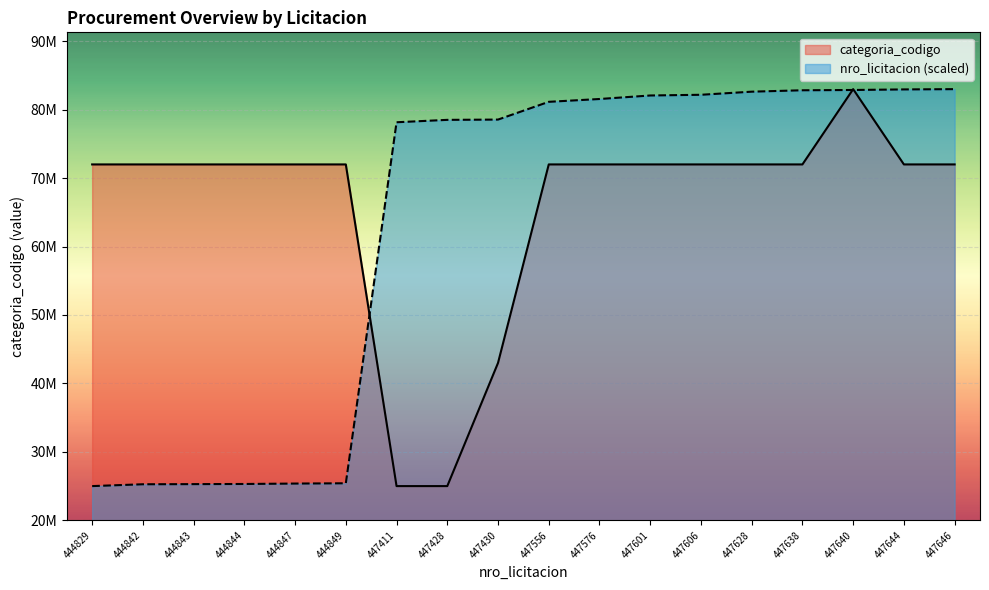

Rank the categories by nro_licitacion value from highest to lowest.

447646, 447644, 447640, 447638, 447628, 447606, 447601, 447576, 447556, 447430, 447428, 447411, 444849, 444847, 444844, 444843, 444842, 444829